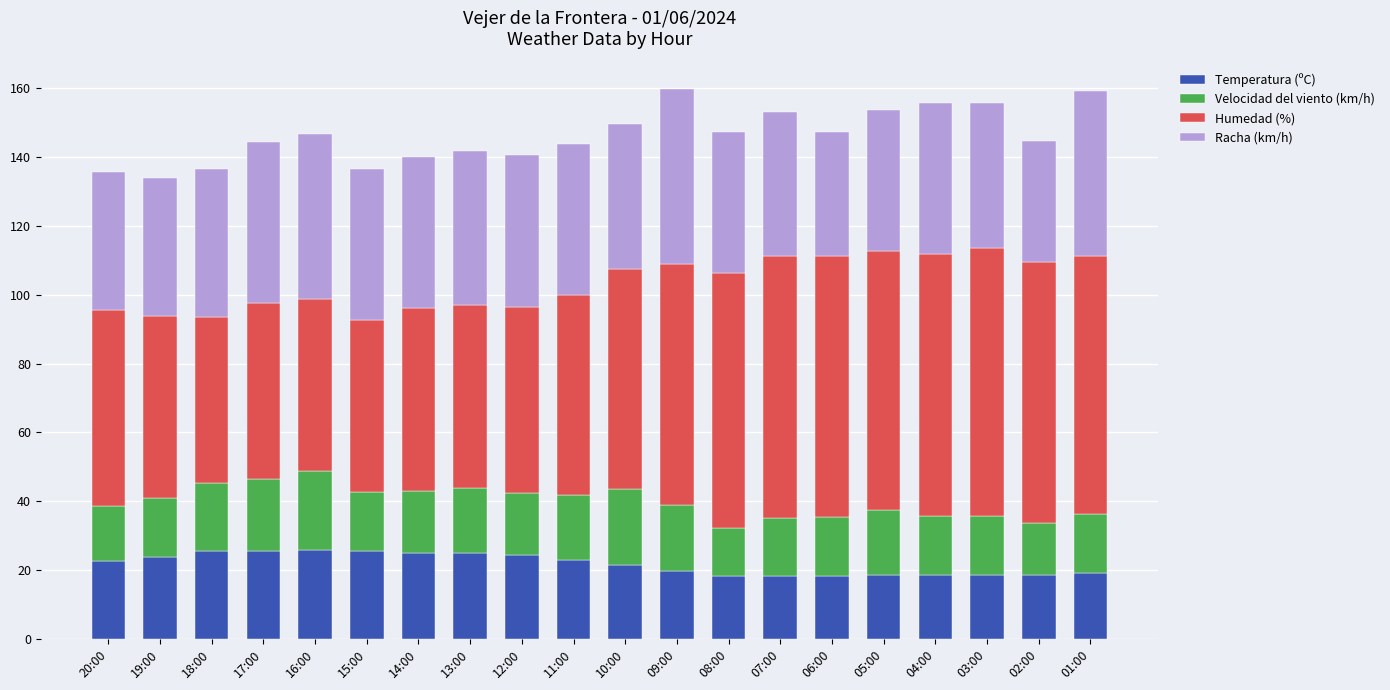

What is the lowest value of the Temperatura (ºC) series?

18.2